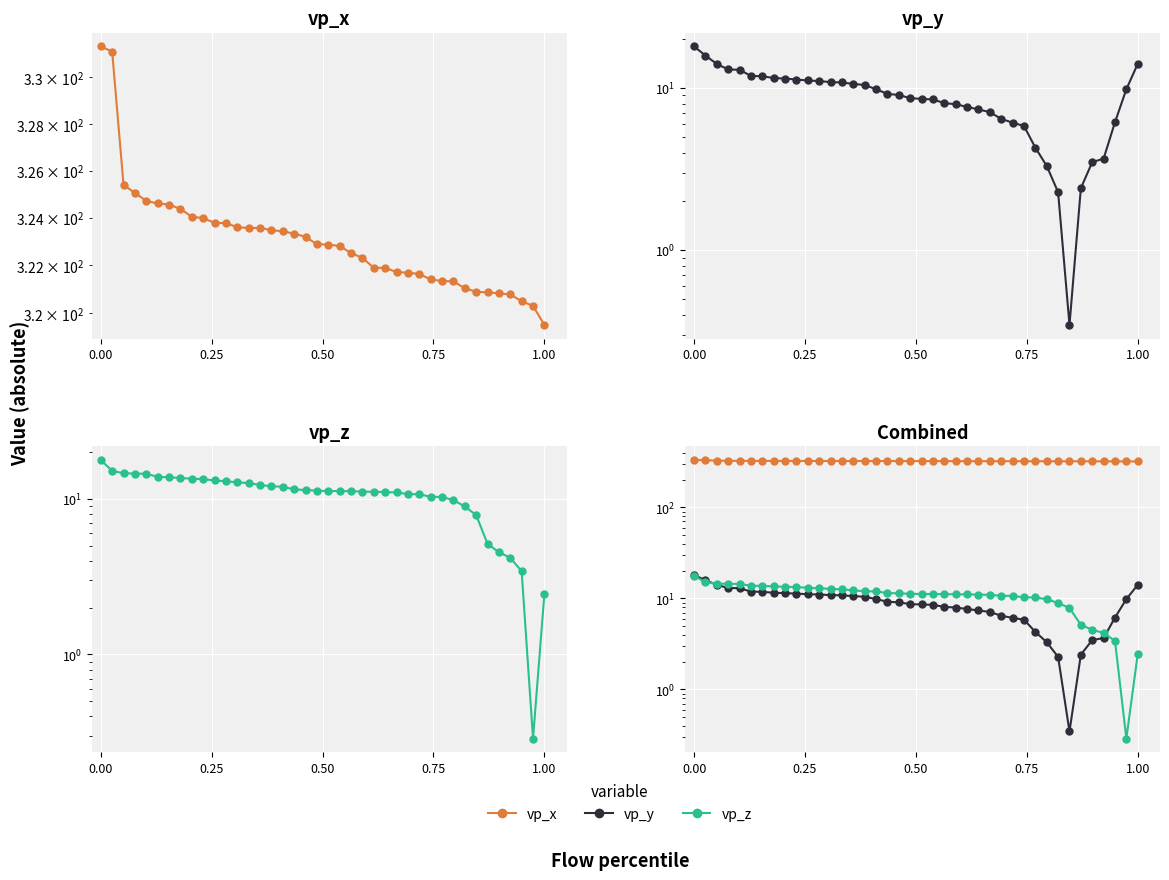

What is the difference between the maximum and minimum values in the vp_y series?

17.7